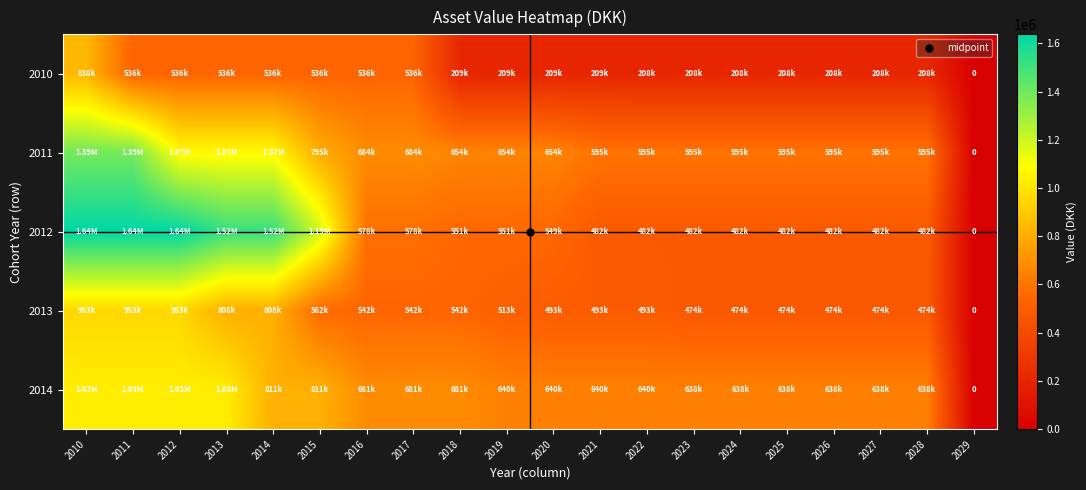

What is the sum of all 2010 values?

6885575.6